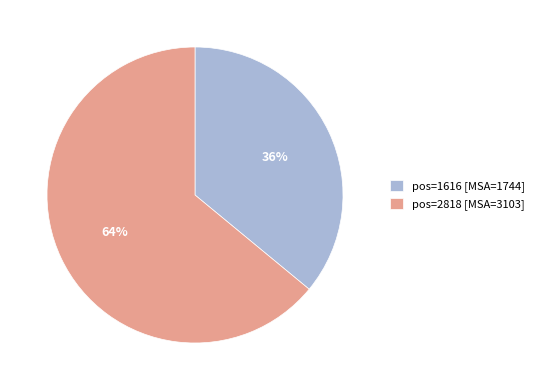

To the nearest percent, what is the difference between the largest and smallest slice percentages?

28%